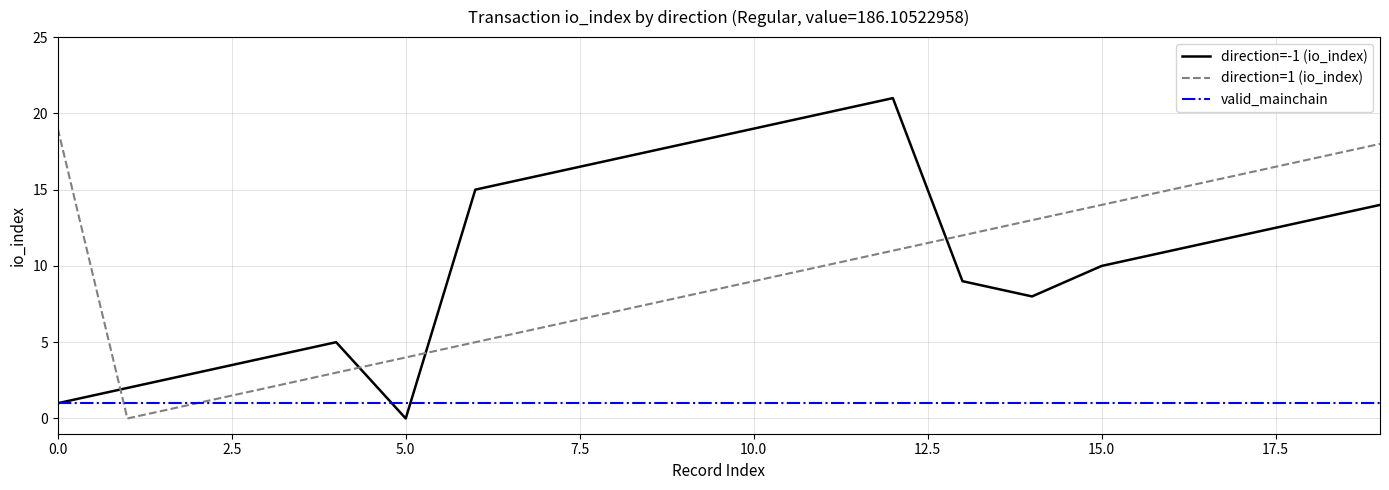

What is the maximum value shown in the chart?

21